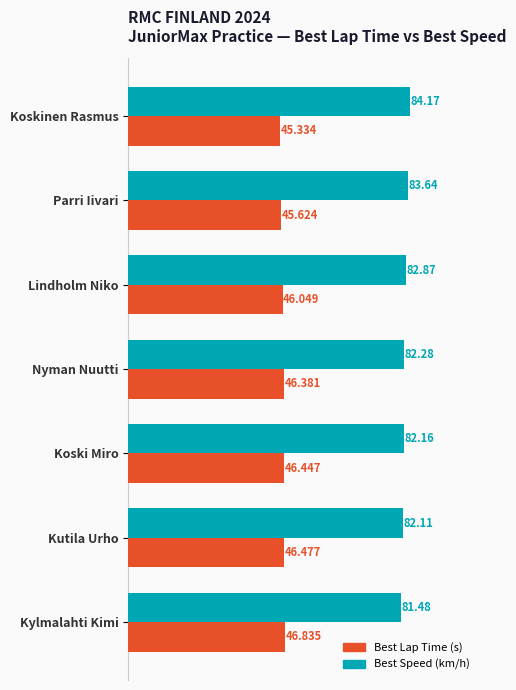

Where is Best Lap Time (s) nearest to the value 46?

Lindholm Niko